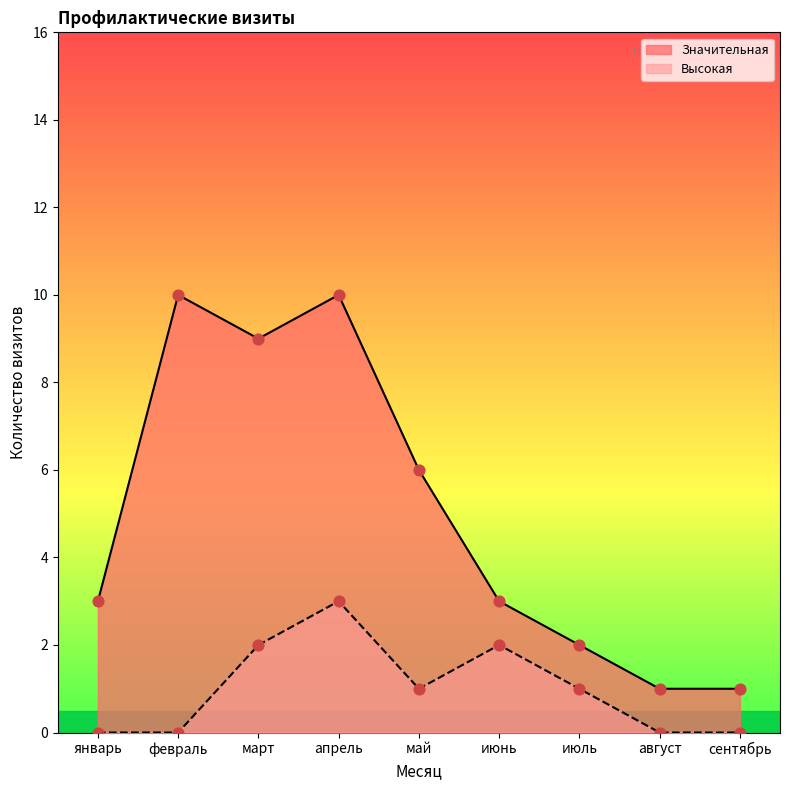

Which series contains the highest Y value?

Значительная